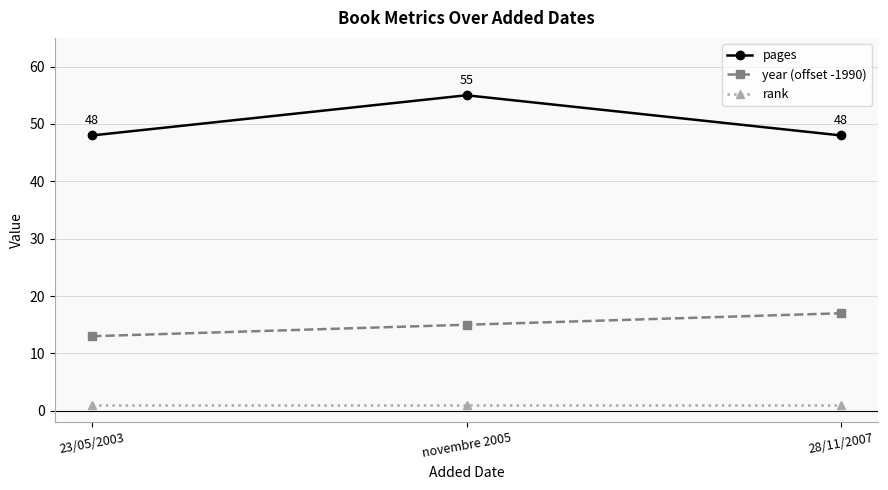

Is the value of year (offset -1990) at 23/05/2003 greater than the value of pages at novembre 2005?

No